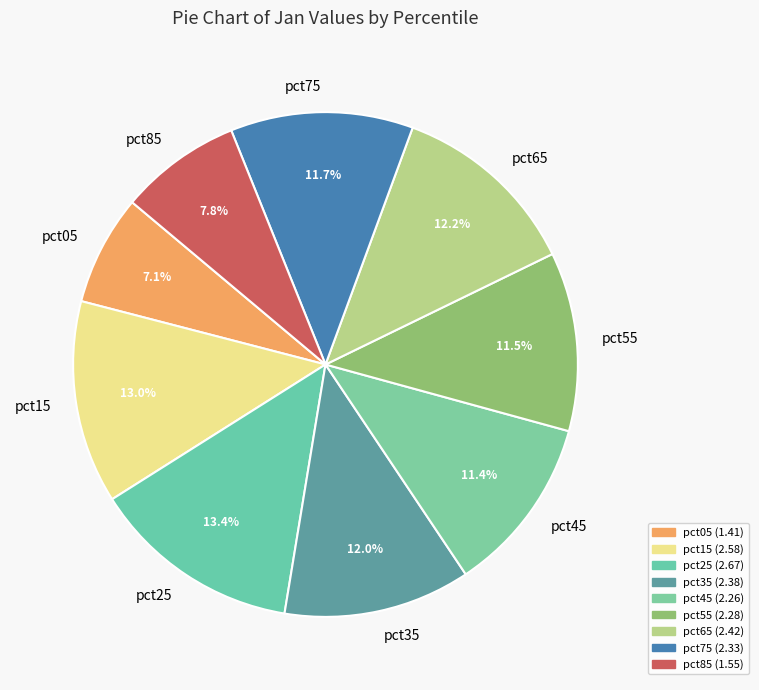

To the nearest percent, what is the difference between the pct05 and pct75 slice percentages?

5%